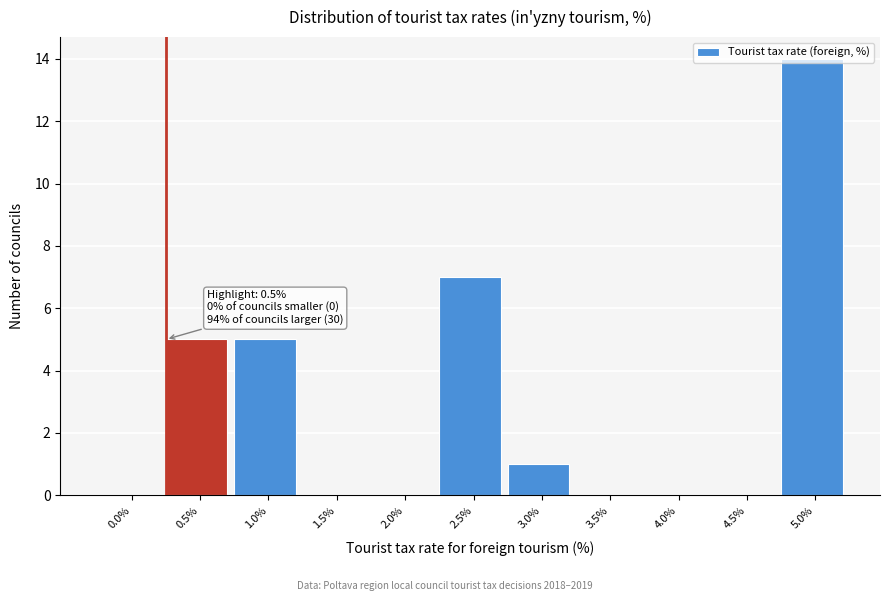

What is the sum of all values?

32